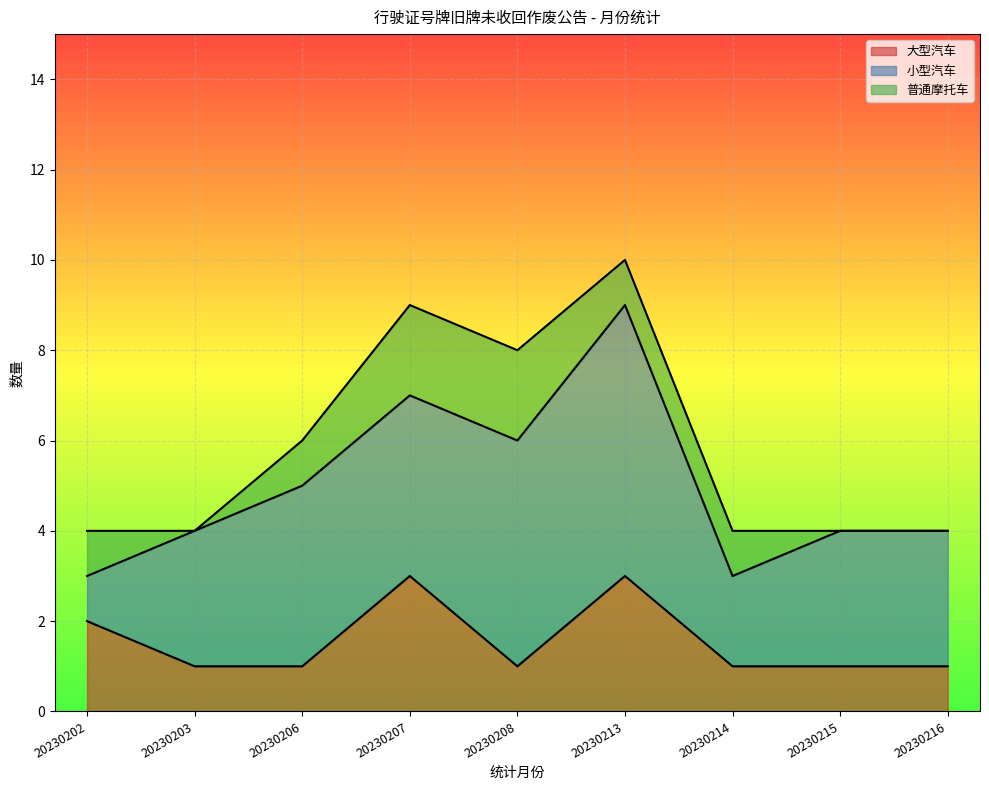

Is the value of 大型汽车 at 20230213 greater than the value of 小型汽车 at 20230214?

Yes